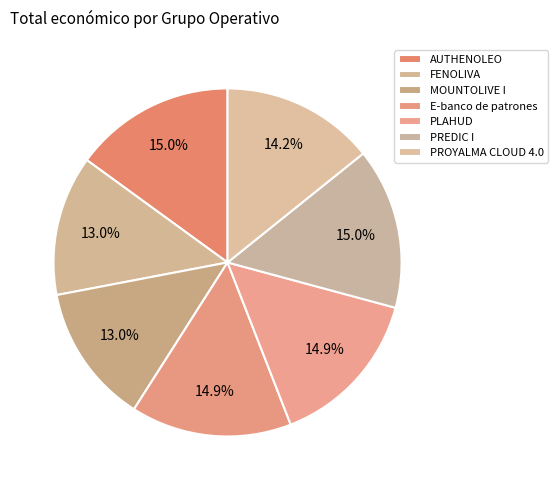

How many slices are in this pie chart?

7